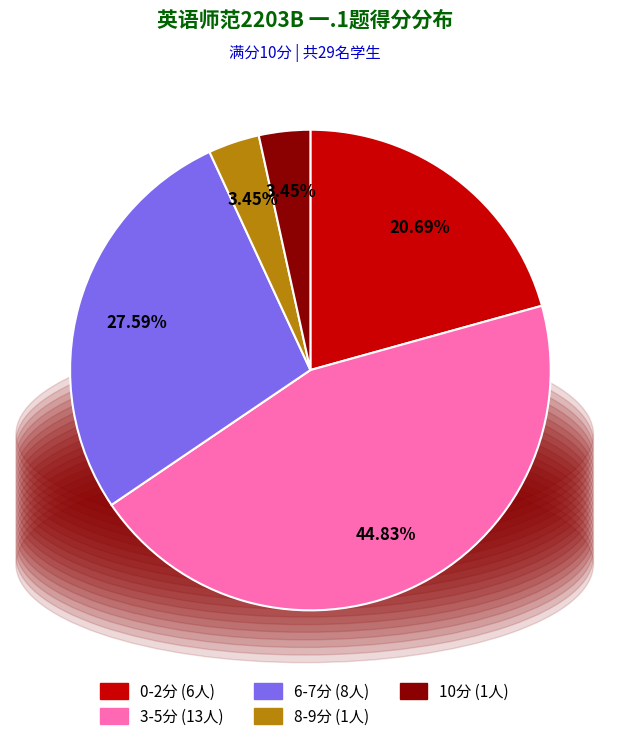

Between 10分 (1人) and 0-2分 (6人), which is larger?

0-2分 (6人)